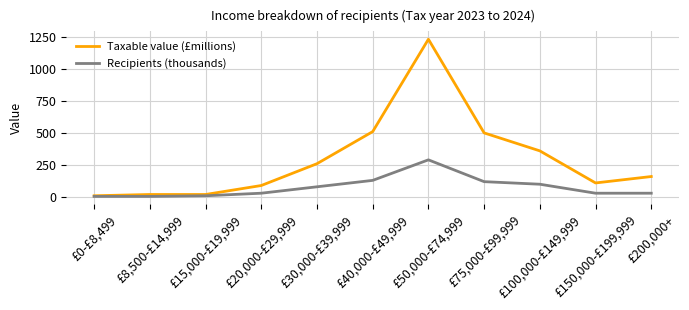

The value of Recipients (thousands) at £20,000-£29,999 is 30. True or false?

True